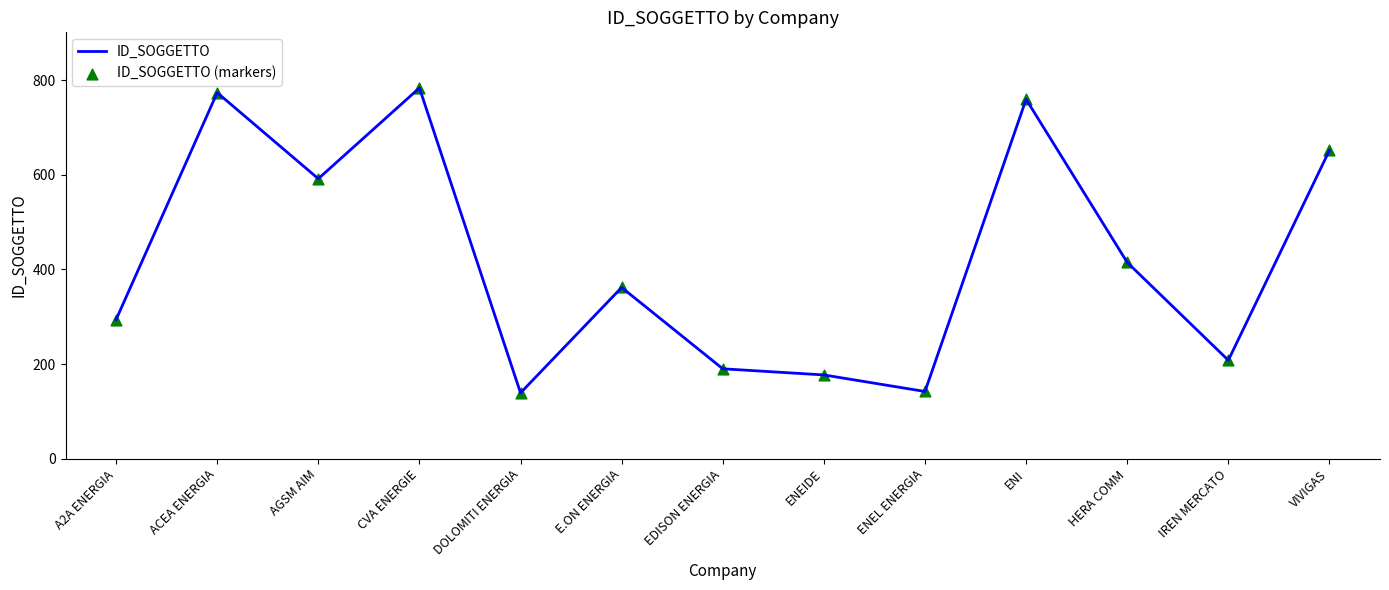

Approximately how many times larger is the value at ACEA ENERGIA compared to ENEIDE?

4.4